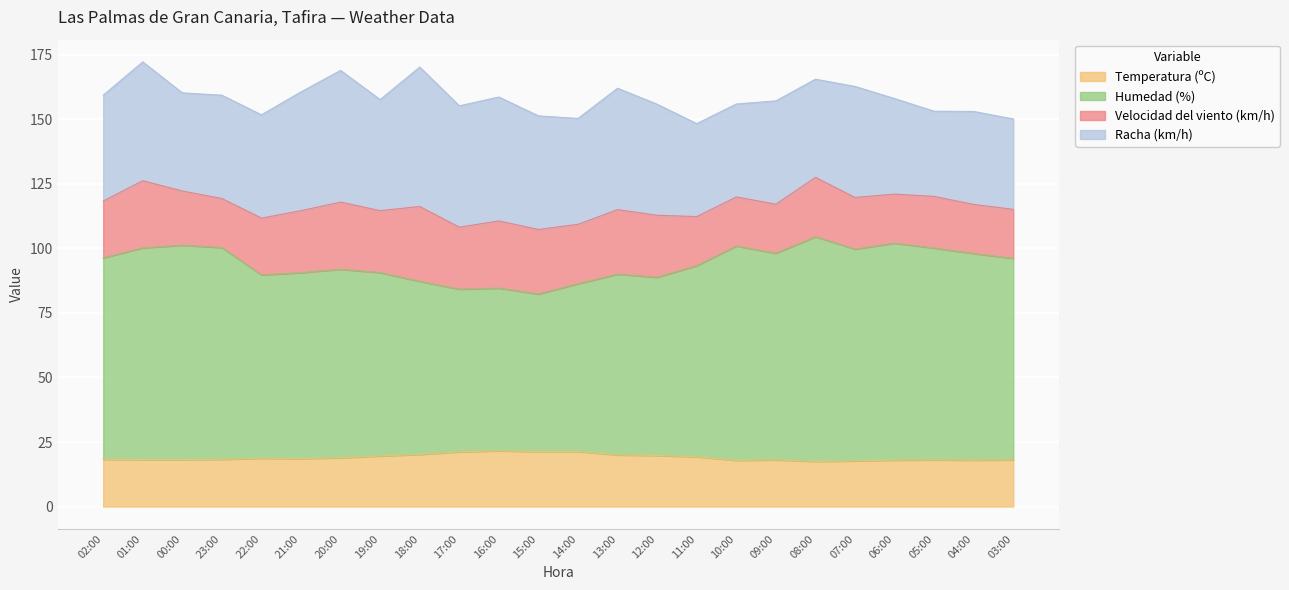

What position from the left is 03:00?

24